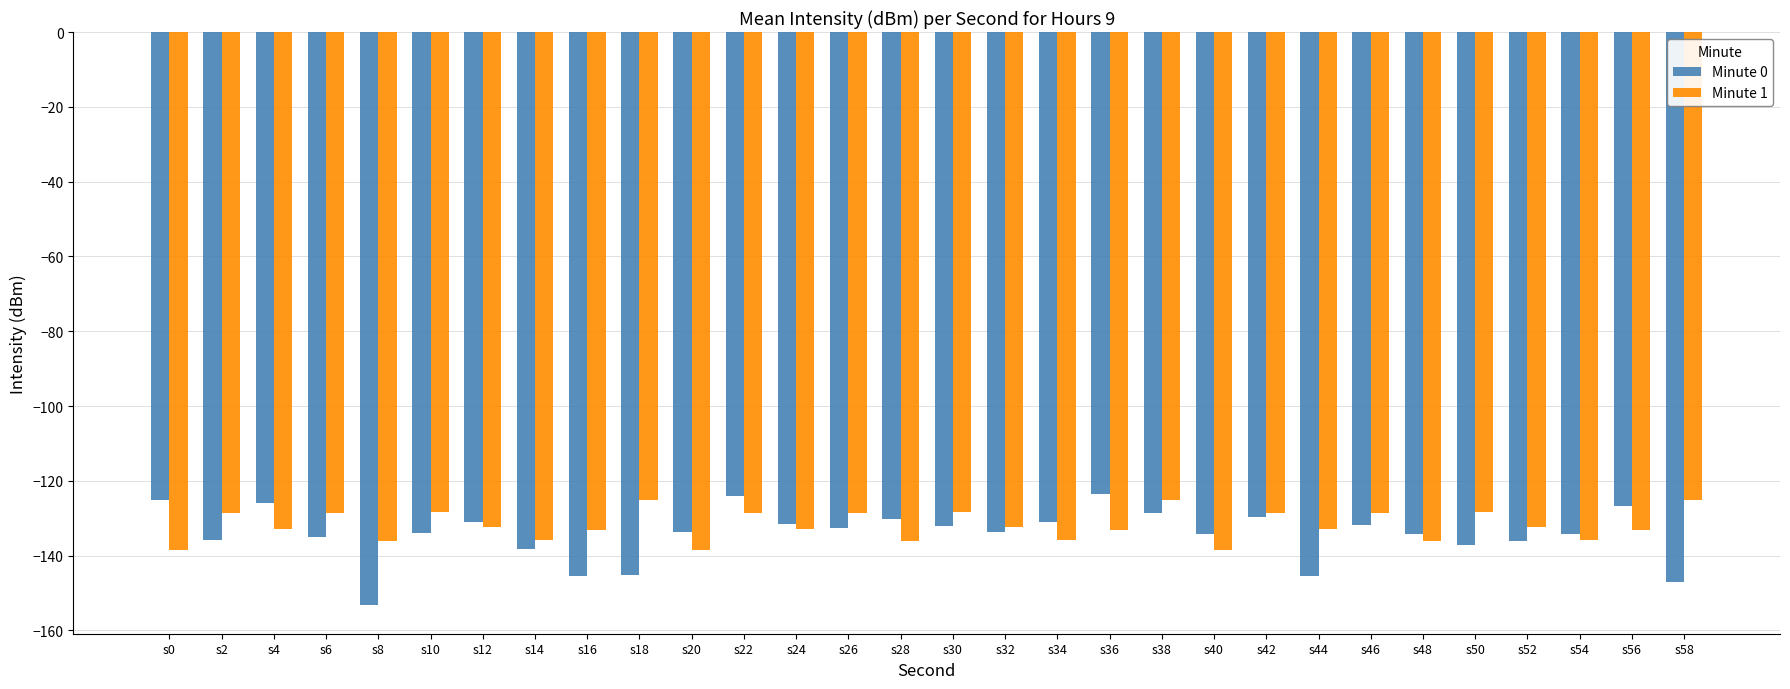

At which label does Minute 0 reach its minimum?

s8